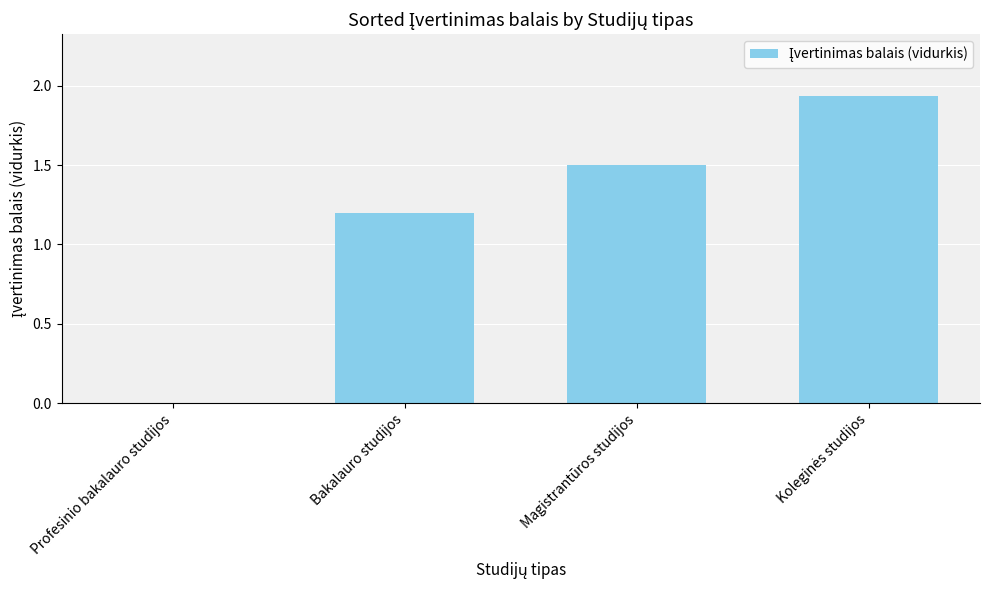

Approximately how many times larger is the value at Bakalauro studijos compared to Magistrantūros studijos?

0.8